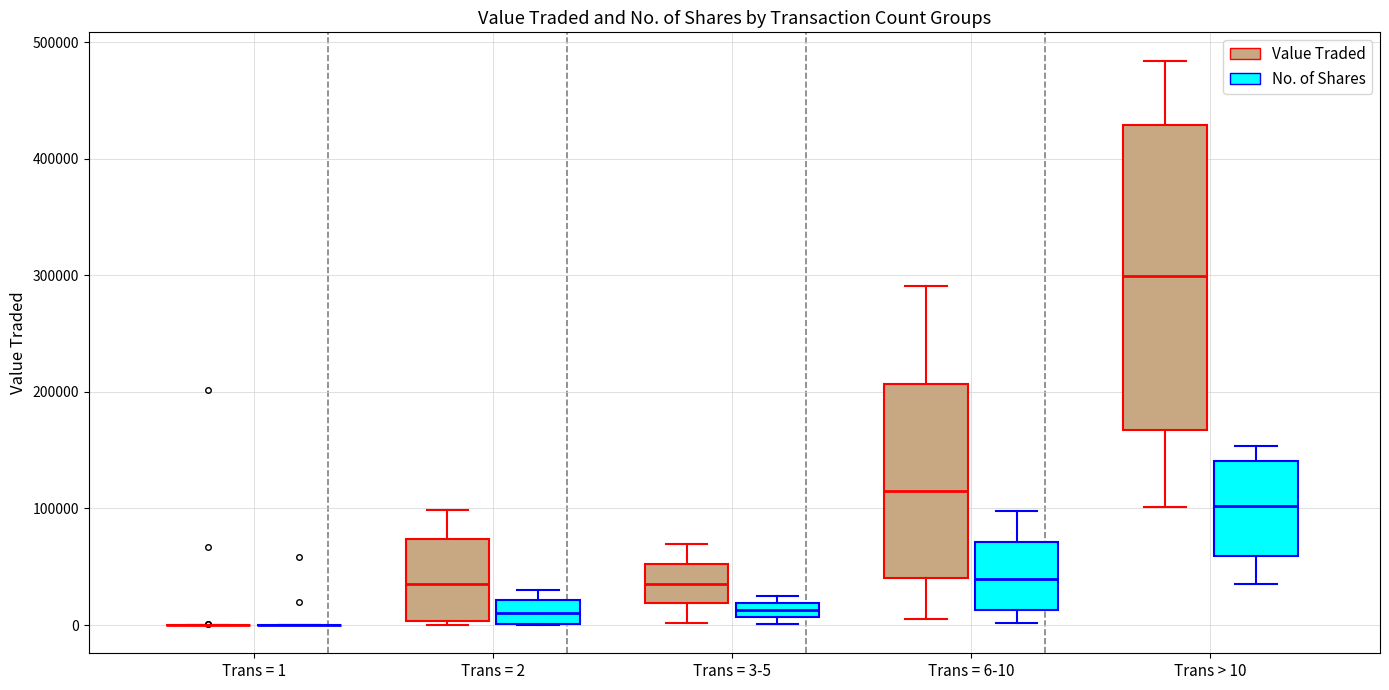

Comparing the boxes themselves (not the whiskers), which one is the tallest?

Trans > 10 (Value Traded)